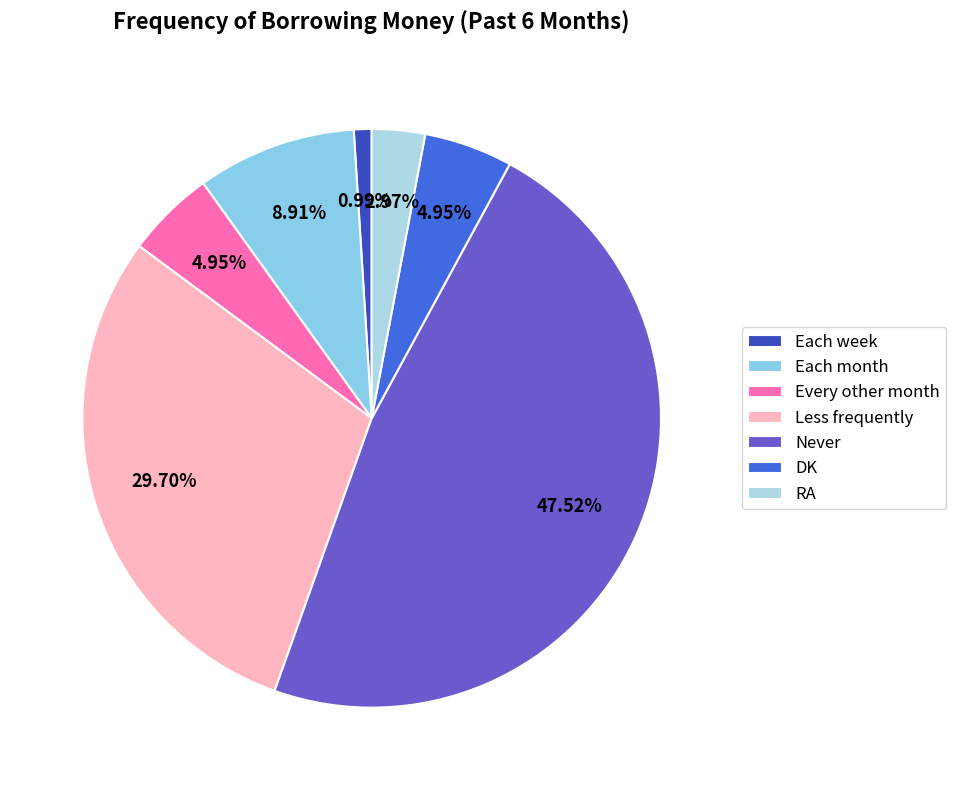

What is the ratio of the value at RA to the value at Each week?

3.0